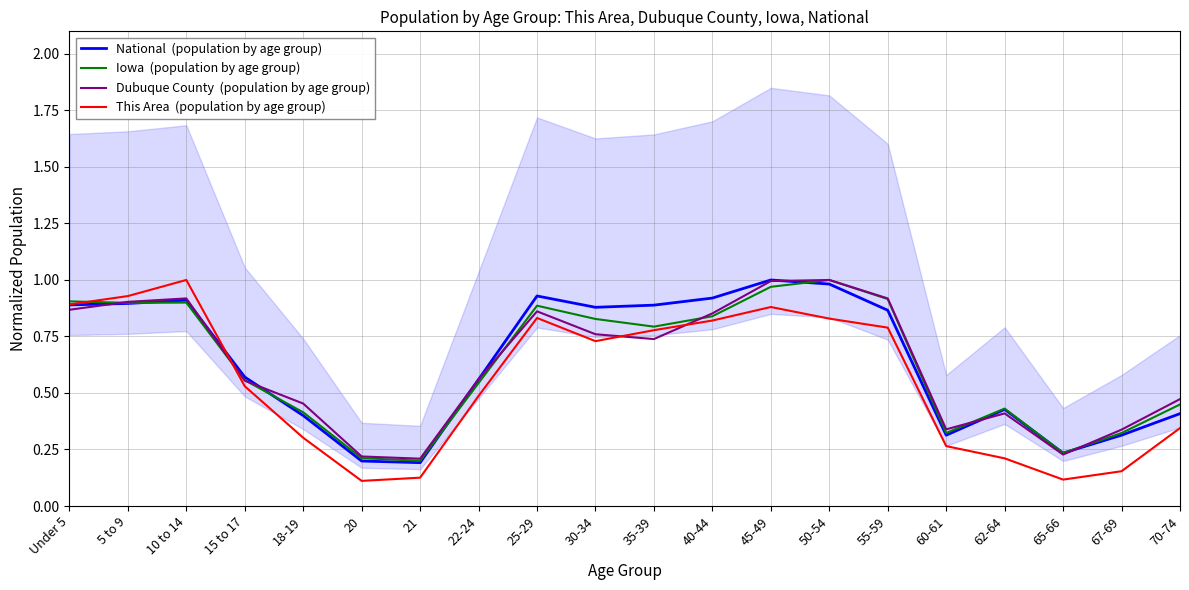

Count the number of data series in this chart.

4